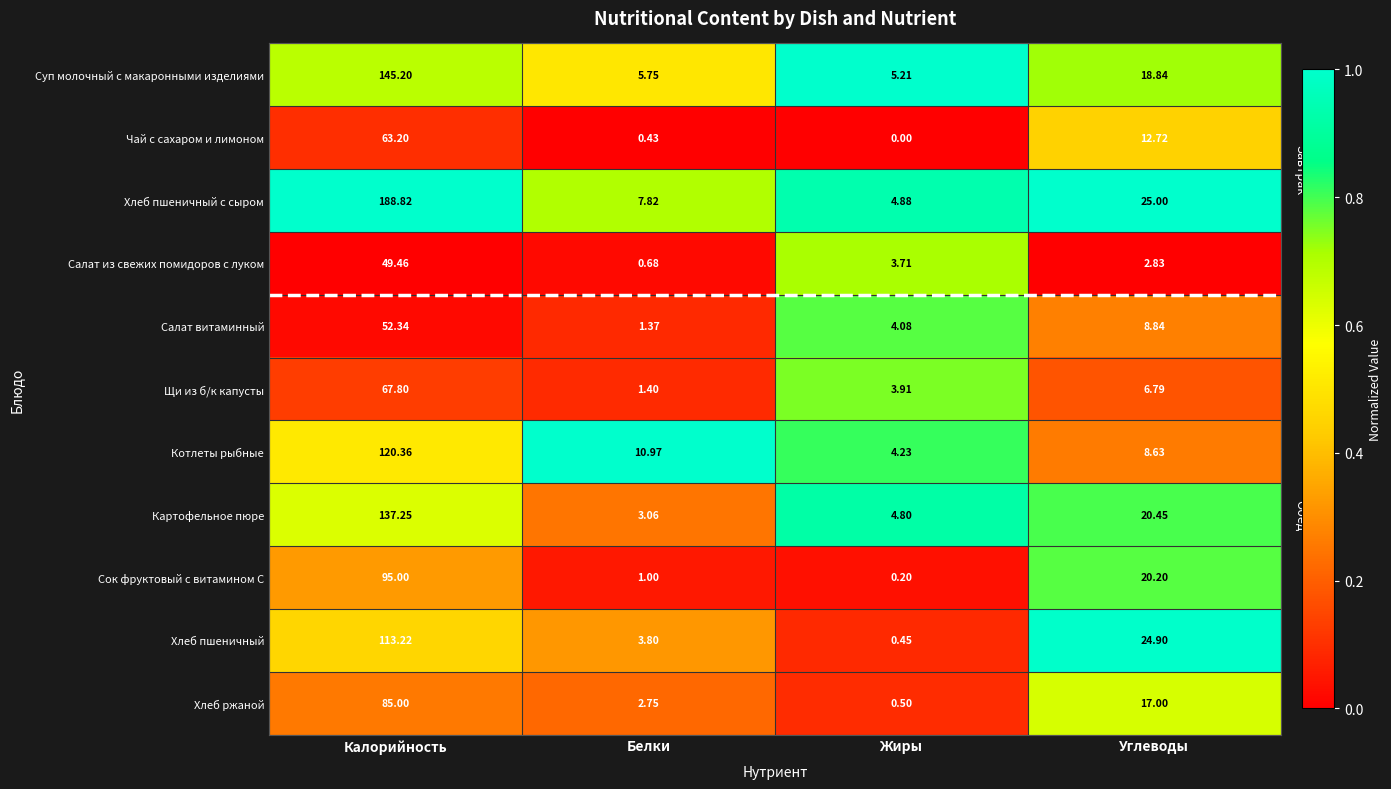

Where does the Щи из б/к капусты series first go above 6?

Калорийность